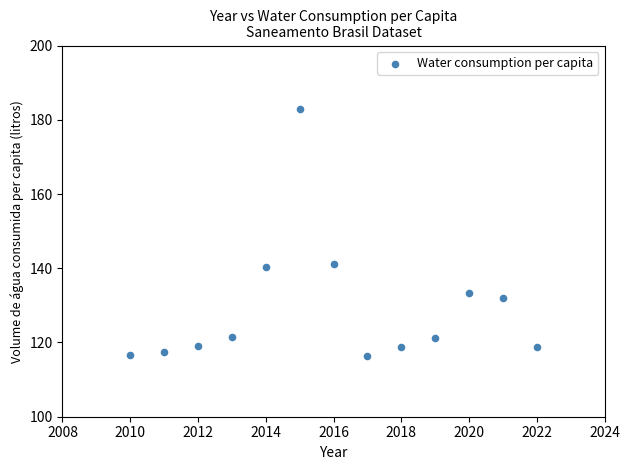

What is the range of X values (max minus min)?

12.0